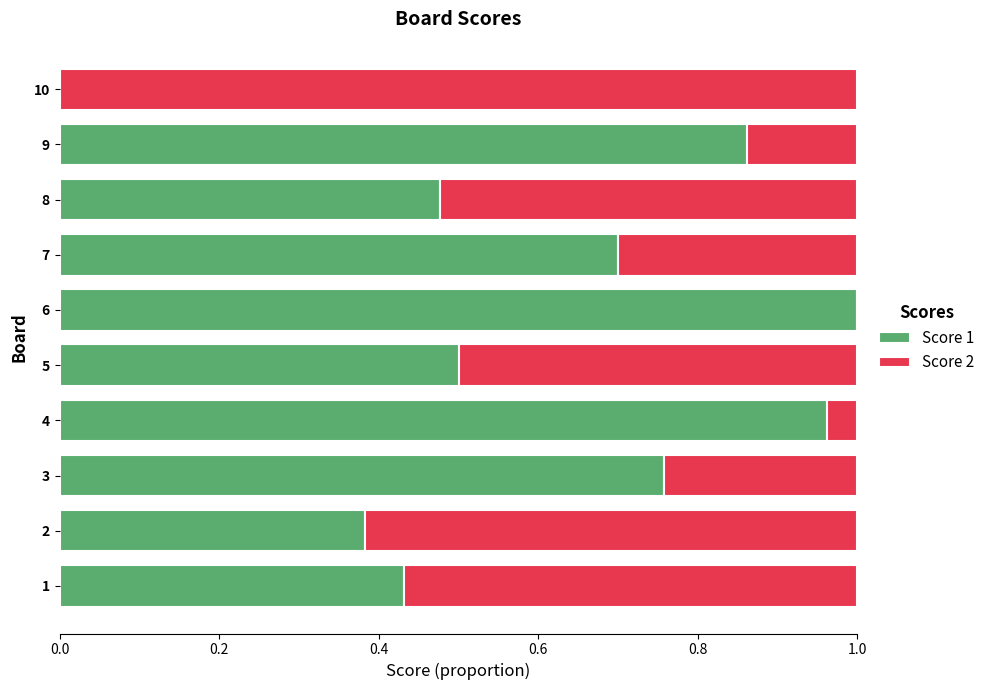

True or false: Score 1 has a value of 1.2 at 9.

False